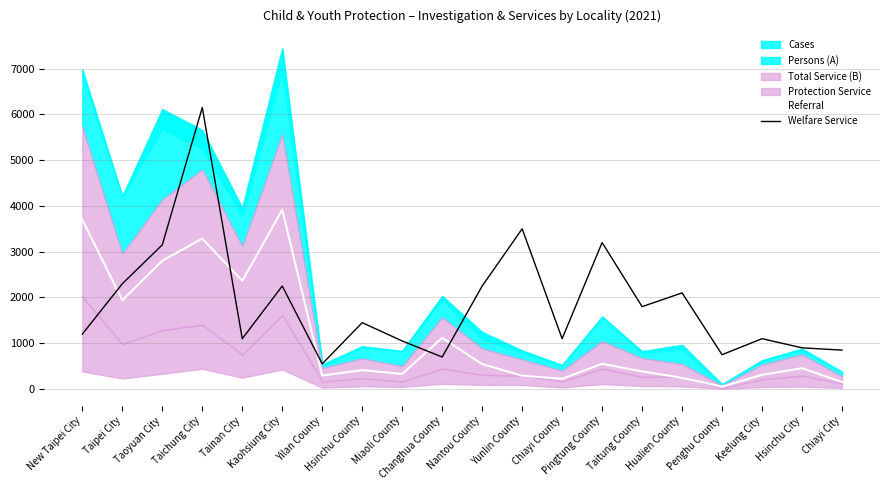

What is the highest value of the Welfare Service series?

6150